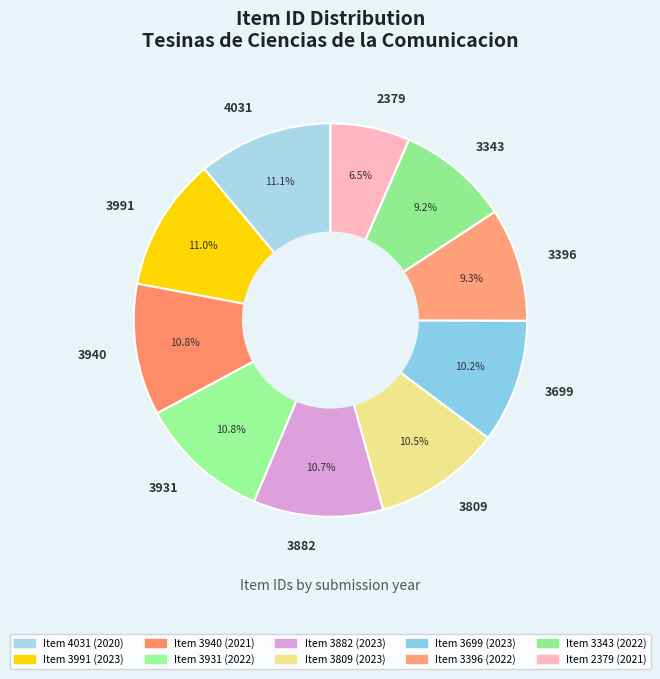

To the nearest percent, what is the average slice percentage?

10%